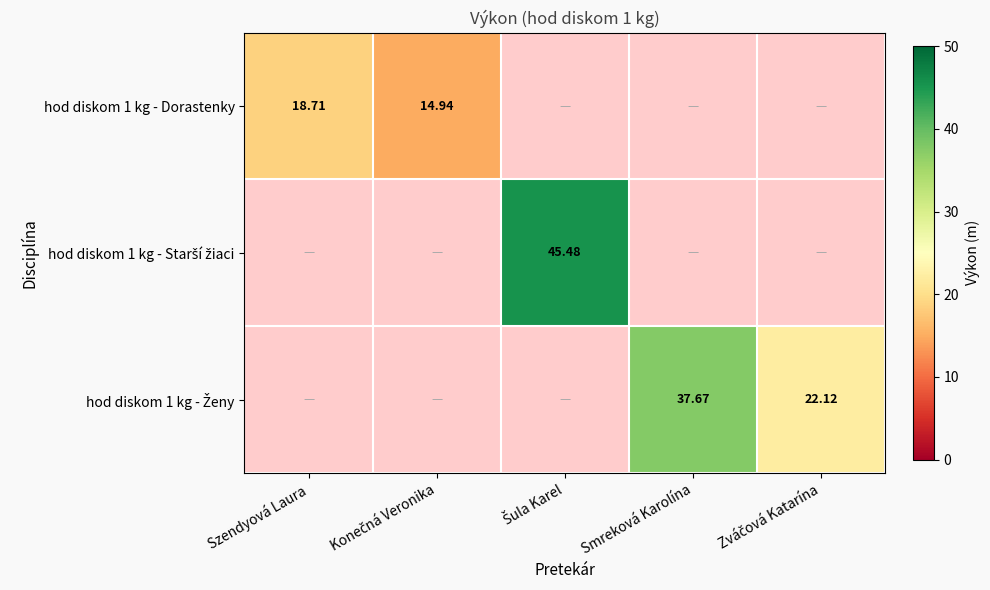

Which category has the lowest value across all series?

Konečná Veronika